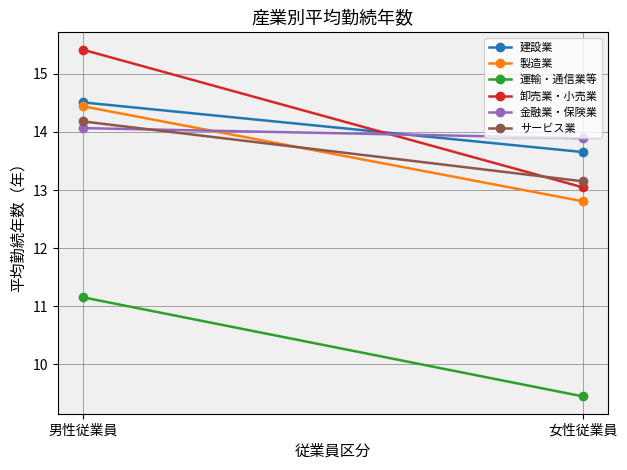

Which category has the highest value across all series?

男性従業員